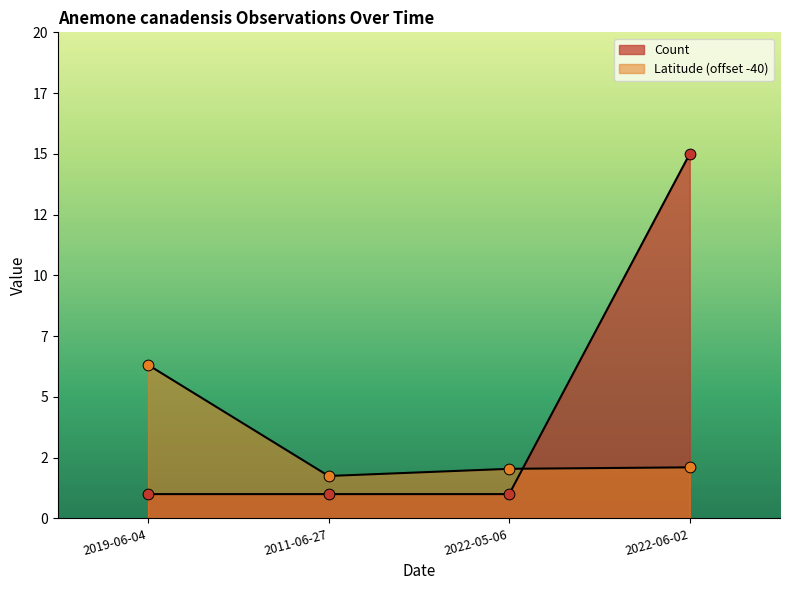

Which series has the widest spread of Y values?

Count